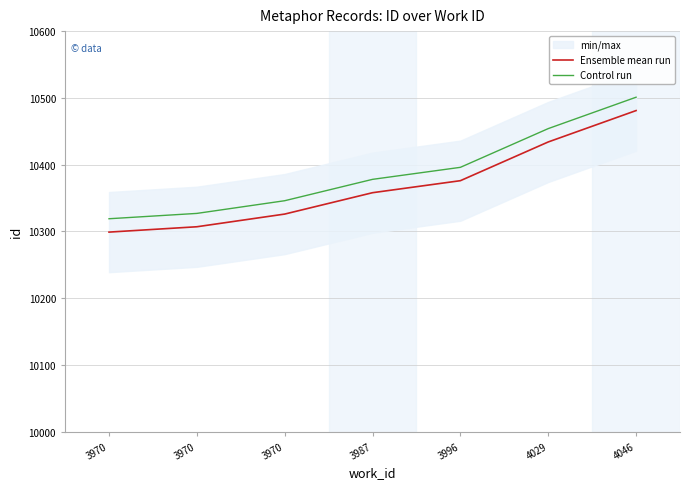

Which series has the widest spread of values?

Ensemble mean run